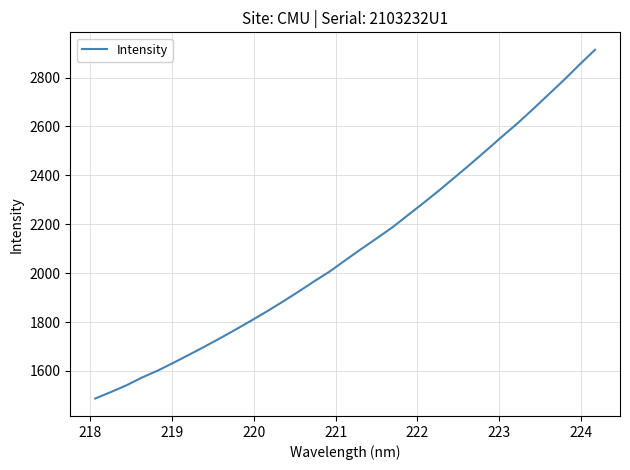

What is the greatest value displayed?

2913.4